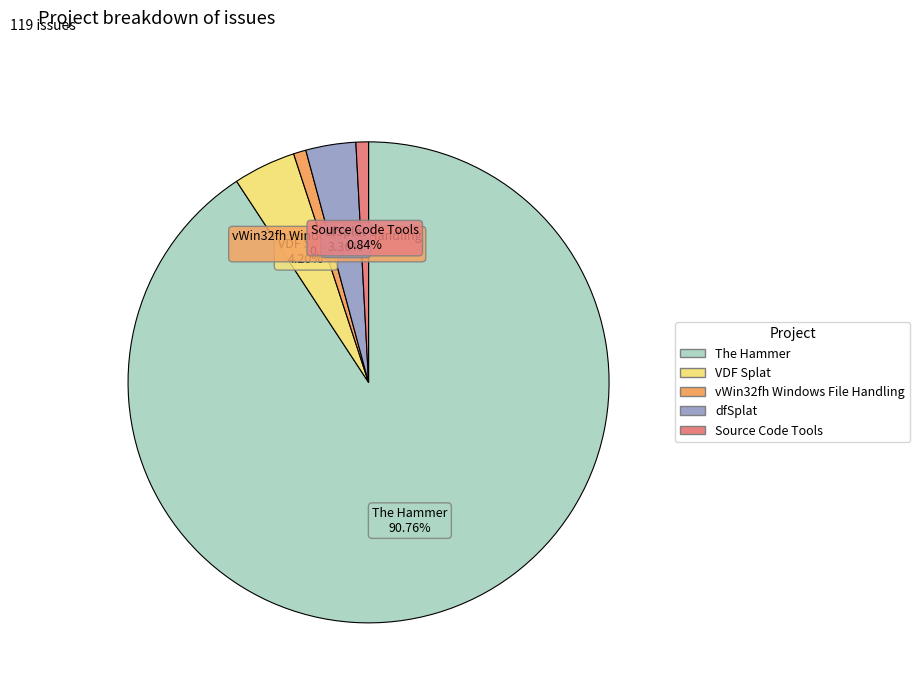

Is Source Code Tools the majority of the pie?

No